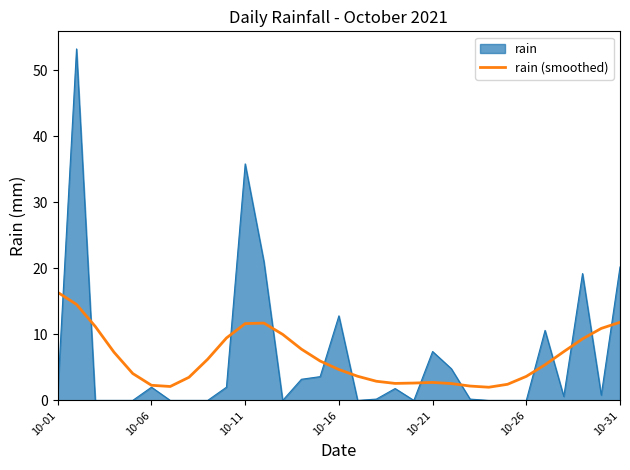

What is the lowest value of the rain (smoothed) series?

2.0